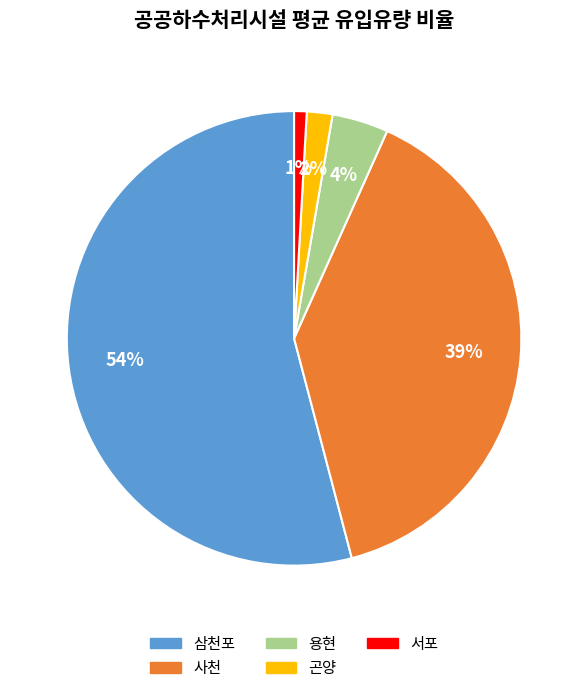

Do 서포 and 삼천포 together represent more than half of the pie?

Yes